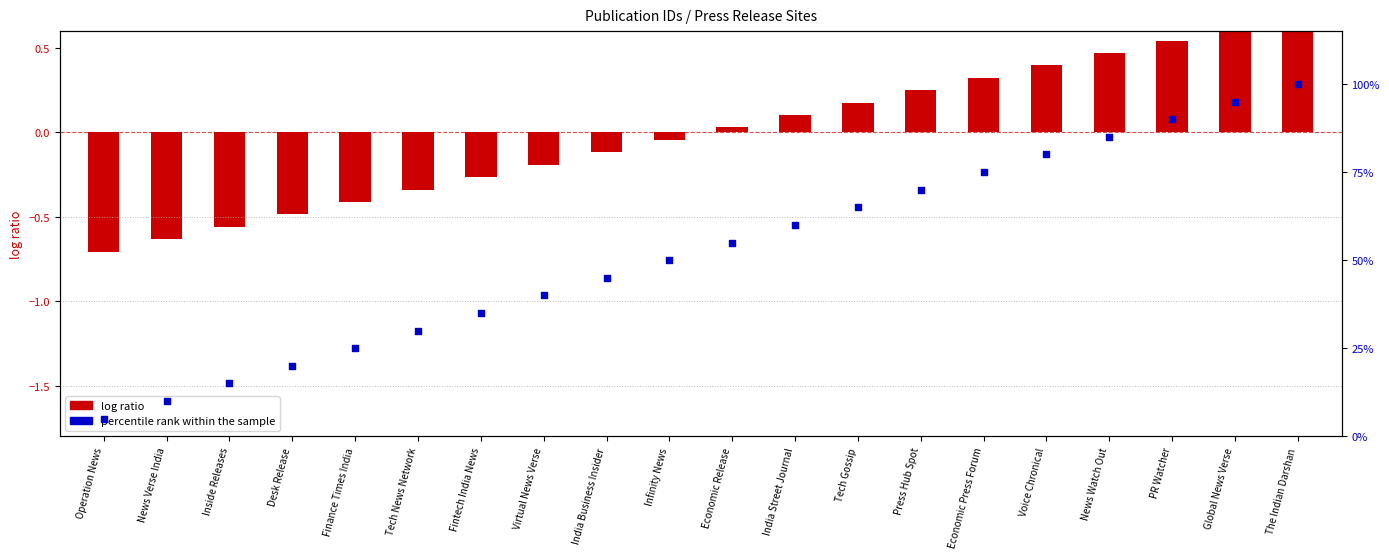

Which series contains the lowest Y value?

log ratio